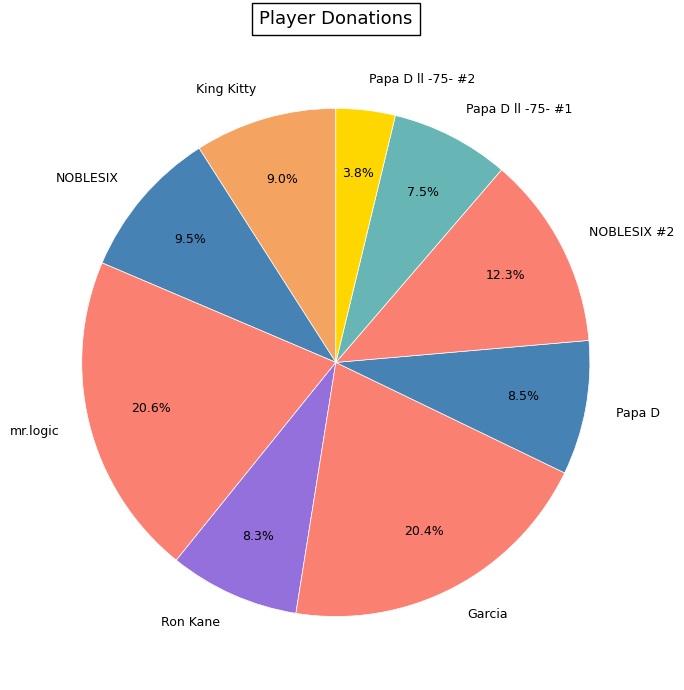

Is there a majority slice in this chart?

No